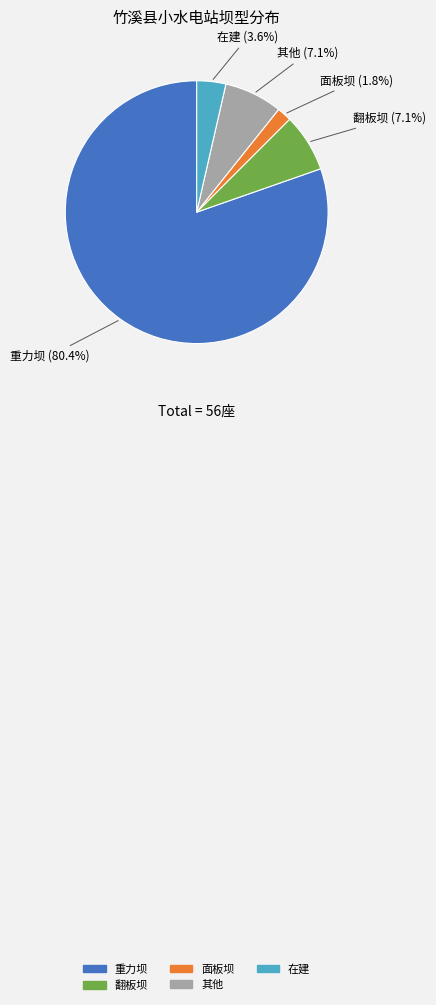

To the nearest percent, what is the difference between the largest and smallest slice percentages?

79%